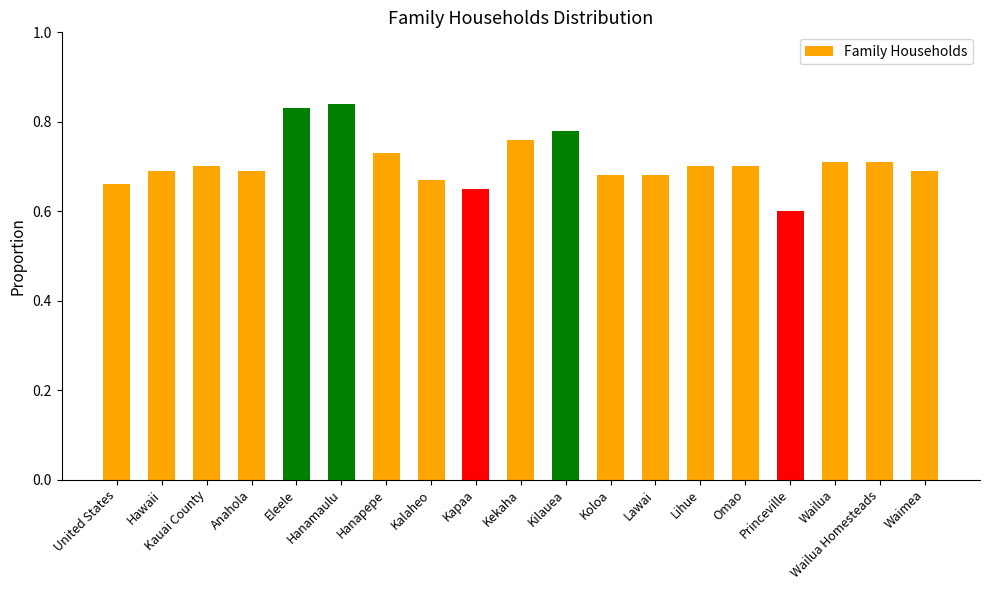

Count the number of categories in the chart.

19